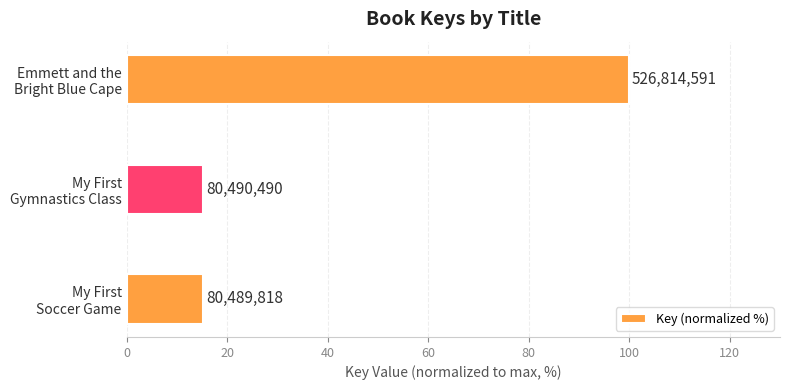

What is the difference between the maximum and minimum values?

84.7